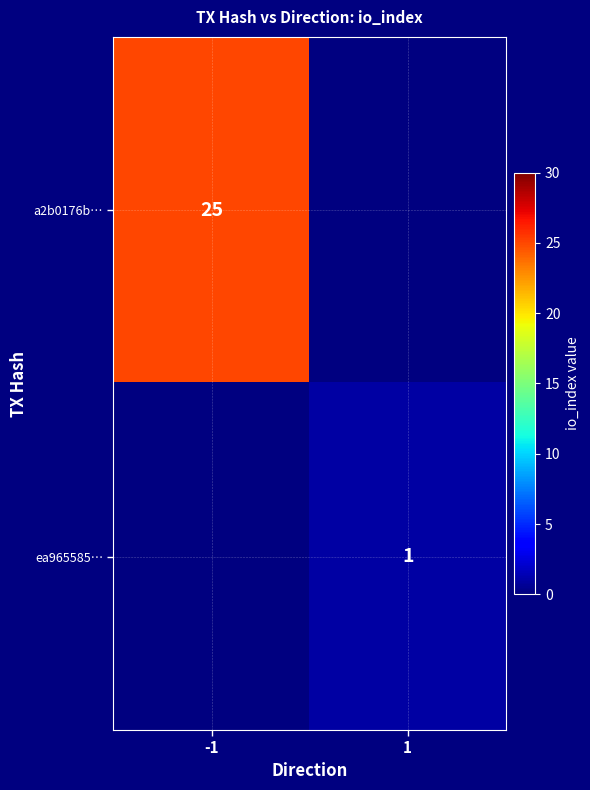

The value of ea965585… at 1 is 2. True or false?

False